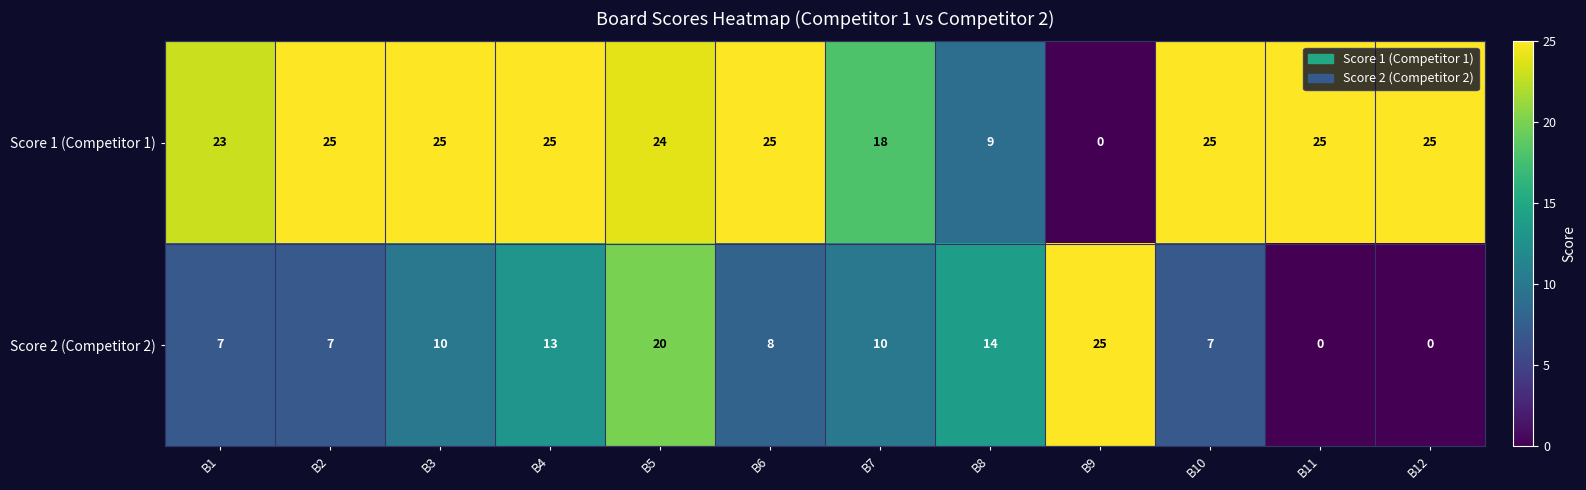

Is the value of Score 2 (Competitor 2) at B2 greater than the value of Score 1 (Competitor 1) at B7?

No